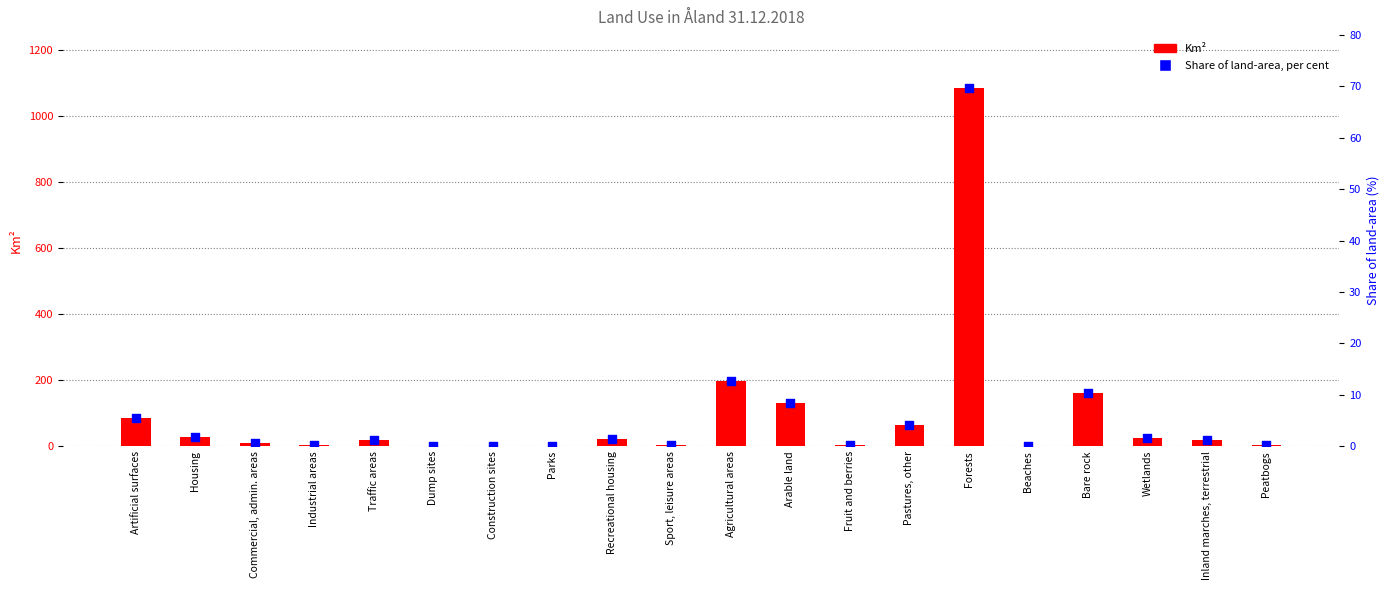

Which series reaches the minimum Y coordinate?

Share of land-area, per cent